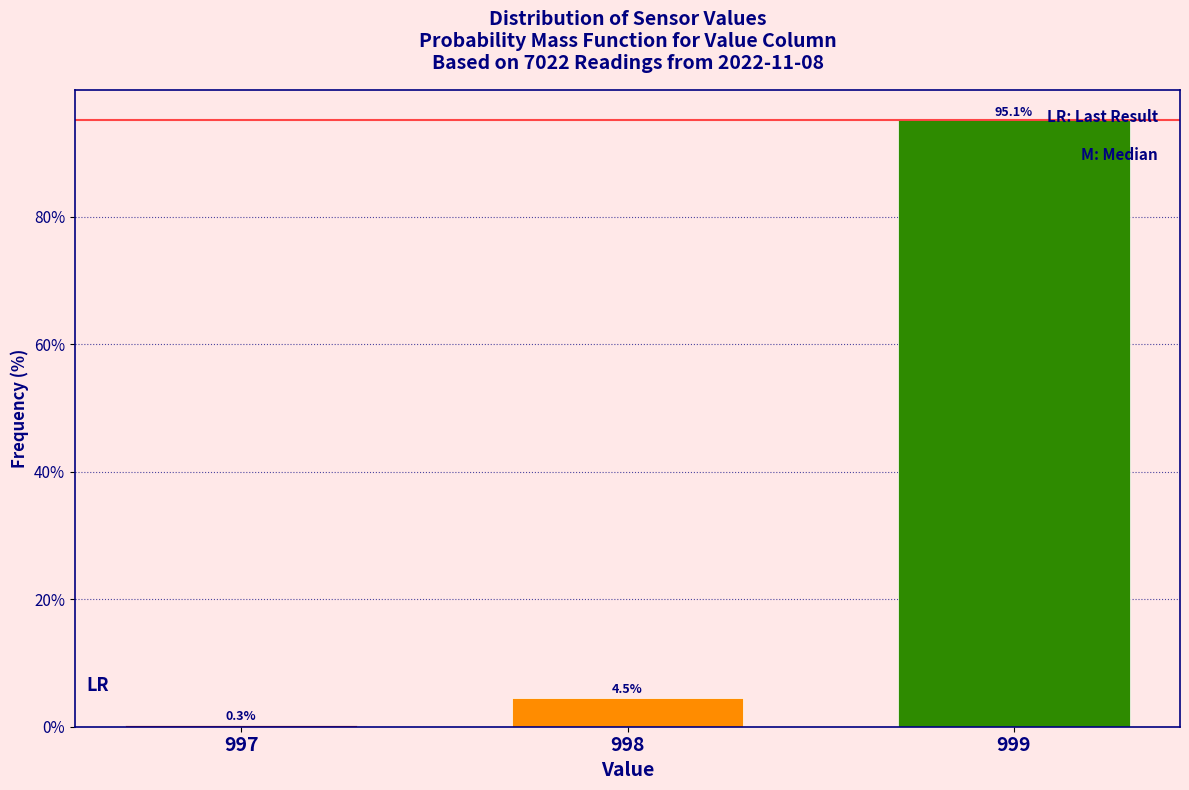

Reading left to right, list all the values displayed in this chart.

997=0.3	998=4.5	999=95.1